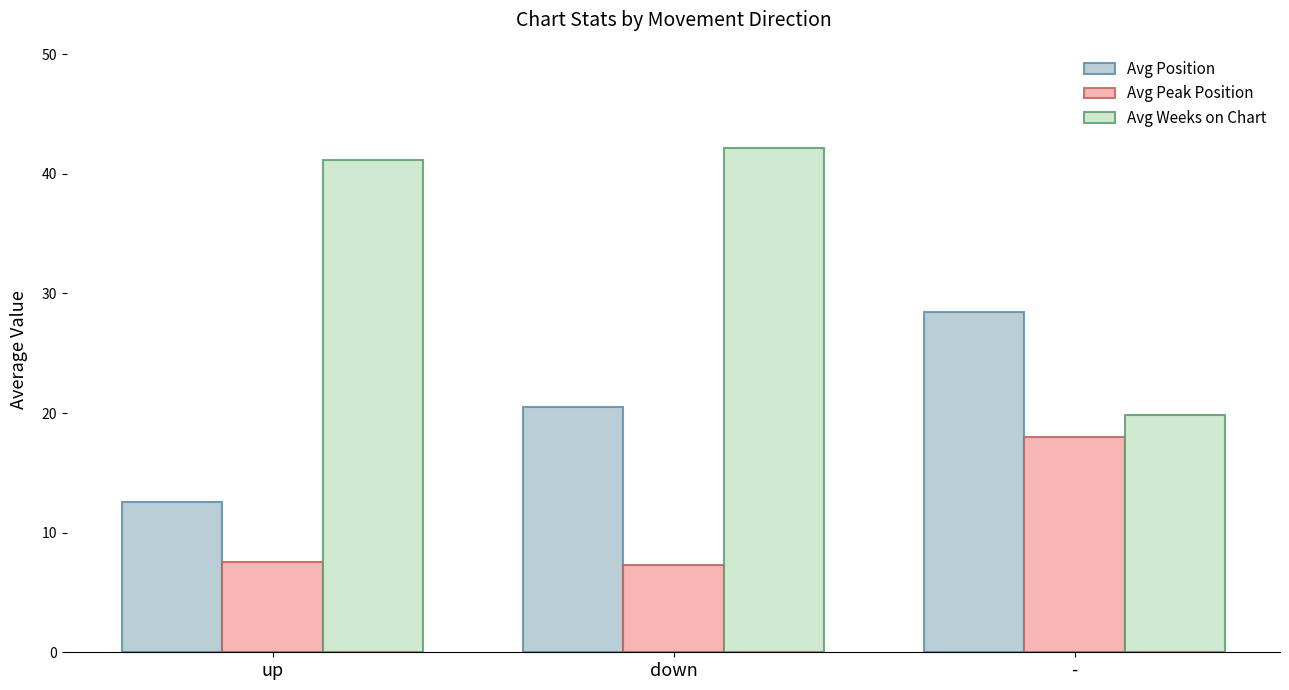

At which category does the chart reach its peak across all series?

down